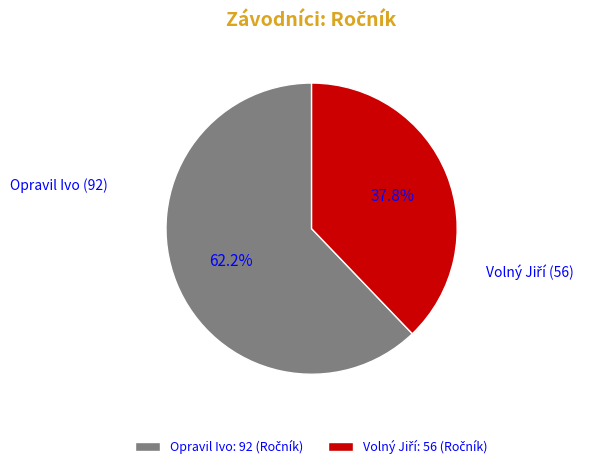

To the nearest percent, what is the difference between the largest and smallest slice percentages?

24%